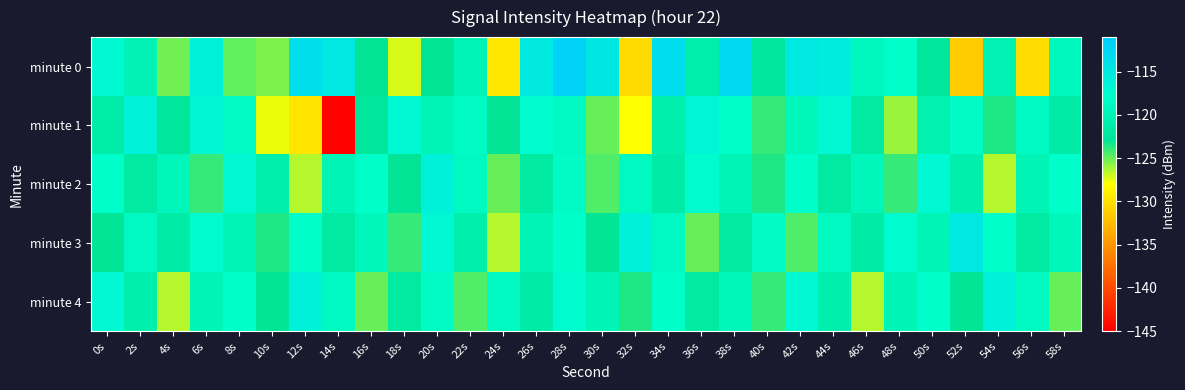

What is the difference between the highest and lowest values at 2s?

5.8